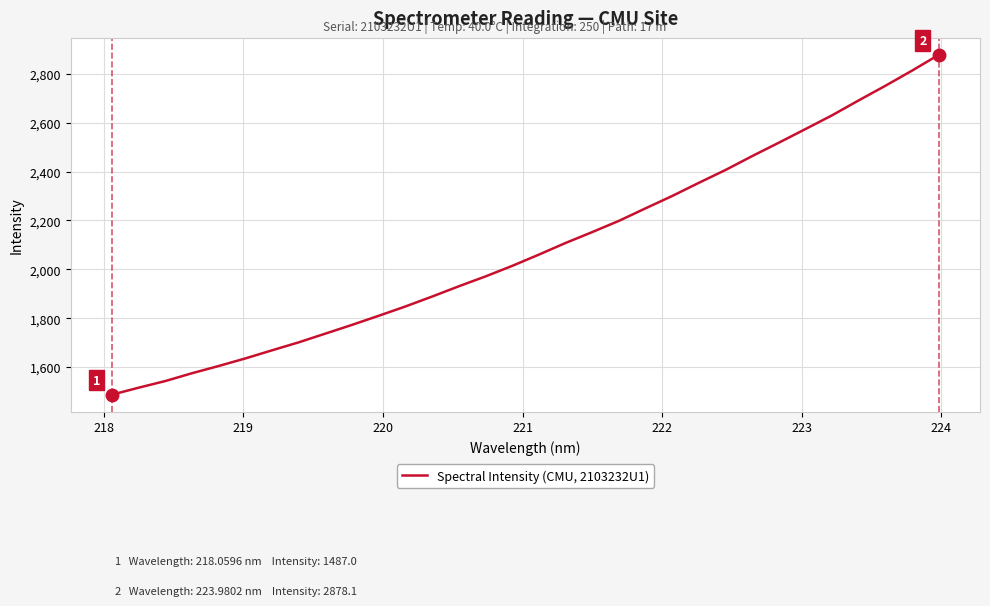

What is the difference between the maximum and minimum values?

1391.1